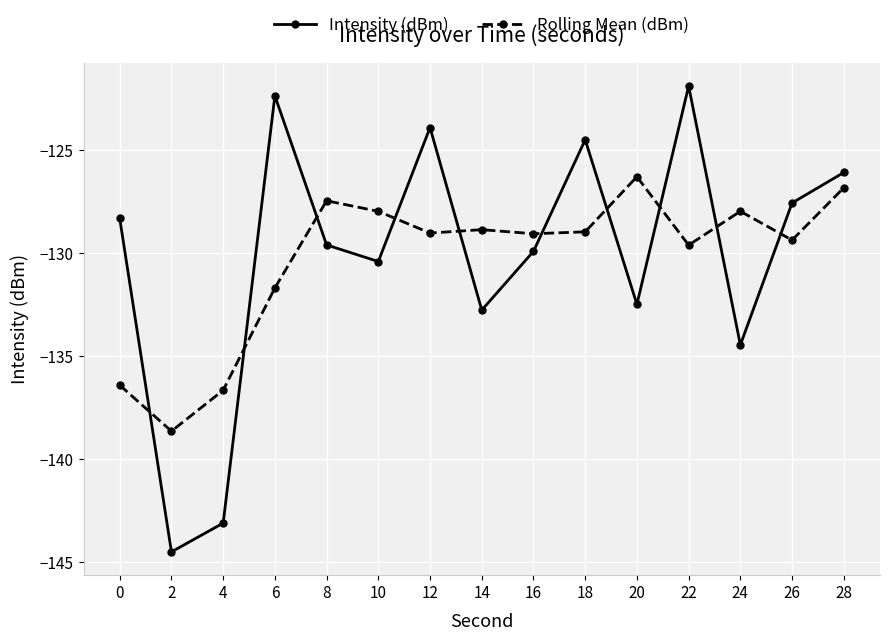

Which category has the lowest value in the Rolling Mean (dBm) series?

2